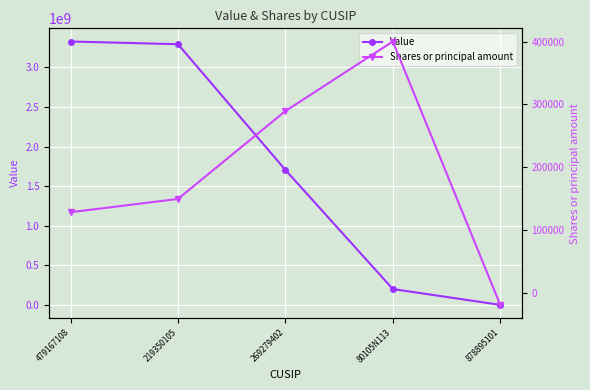

The Shares or principal amount series shows 124900 at 80105N113. True or false?

False